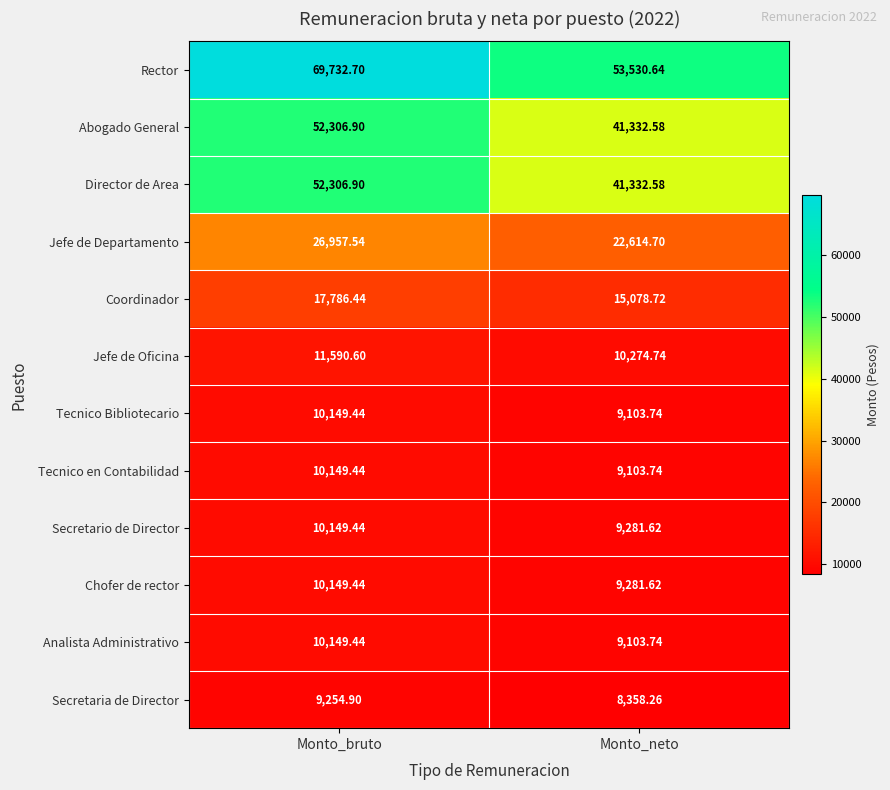

Which series changed the most between Monto_bruto and Monto_neto?

Rector